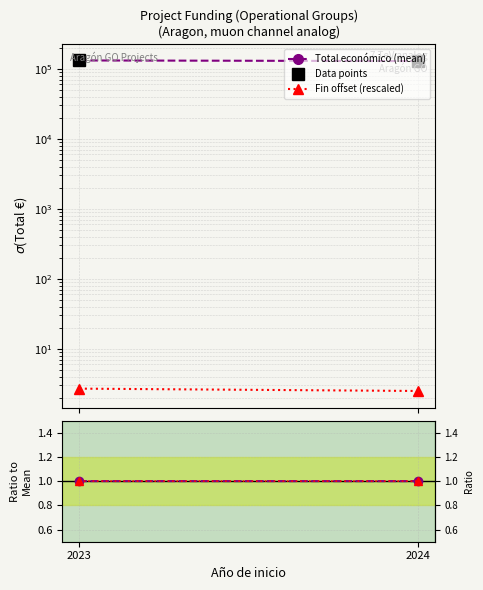

How many data points in Ratio to mean fin are above 1?

1